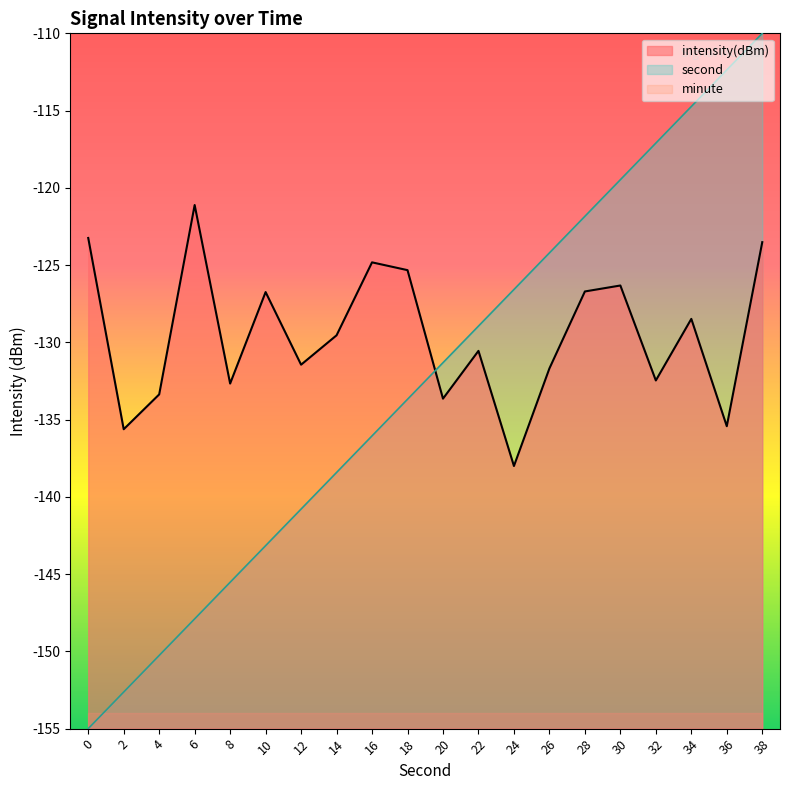

True or false: second has more than 1 points higher than both neighbors.

False